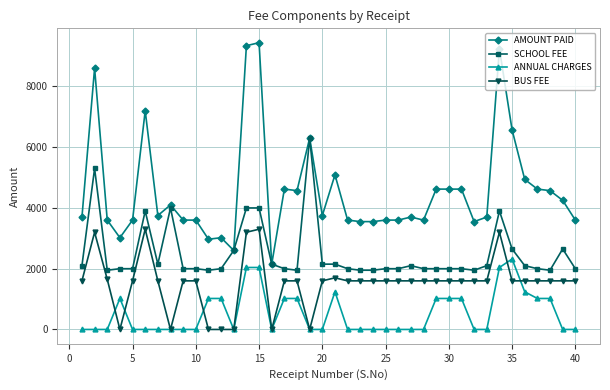

List the series in order of their peak value, highest first.

AMOUNT PAID, SCHOOL FEE, BUS FEE, ANNUAL CHARGES